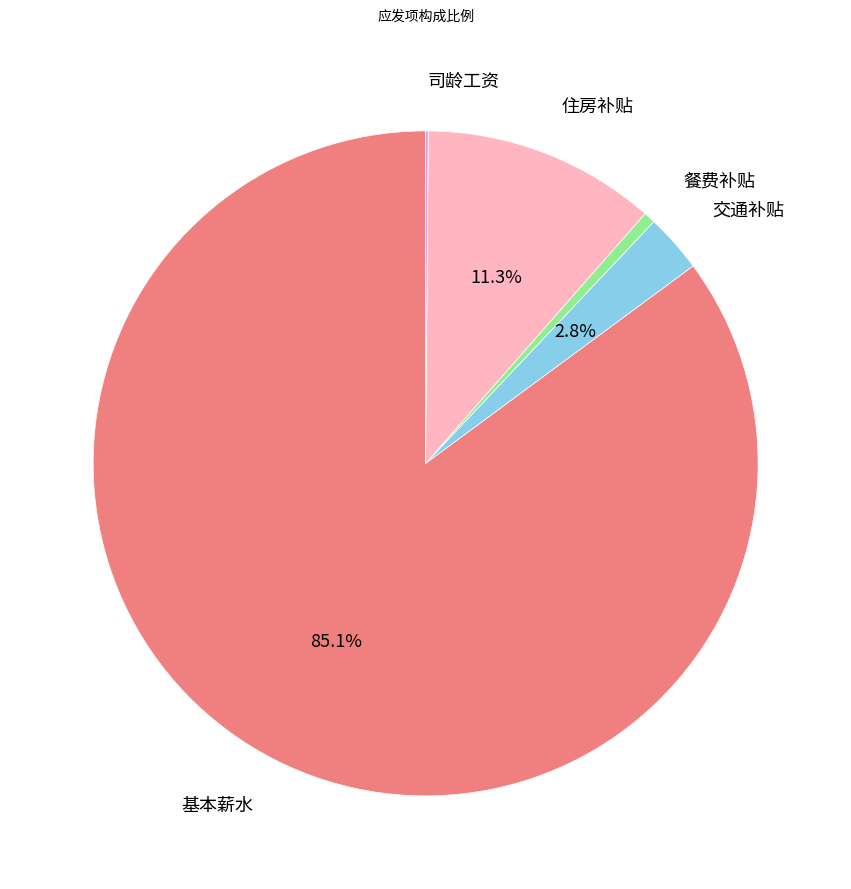

Is there a majority slice in this chart?

Yes